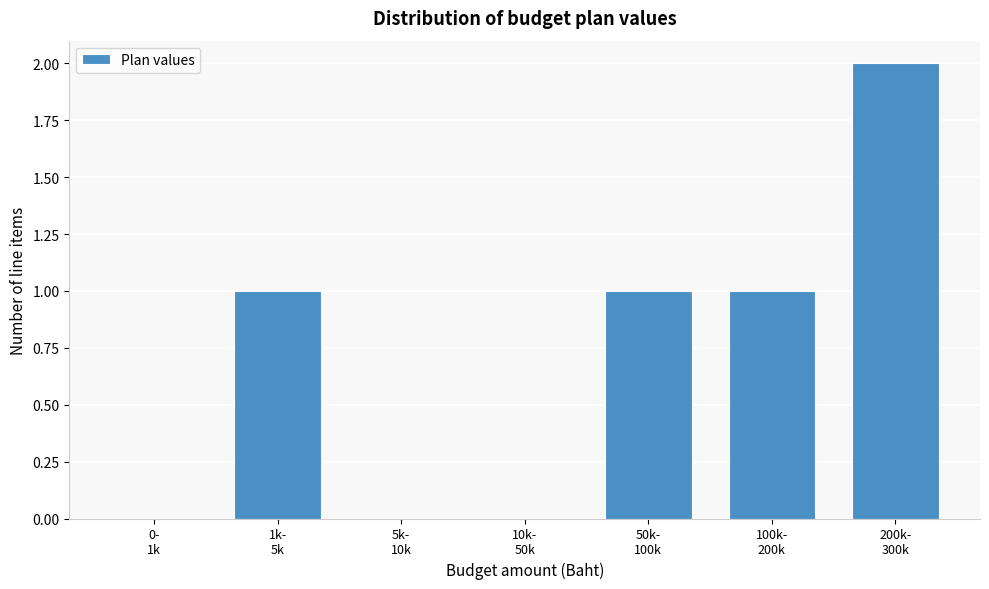

What is the sum of all values?

5